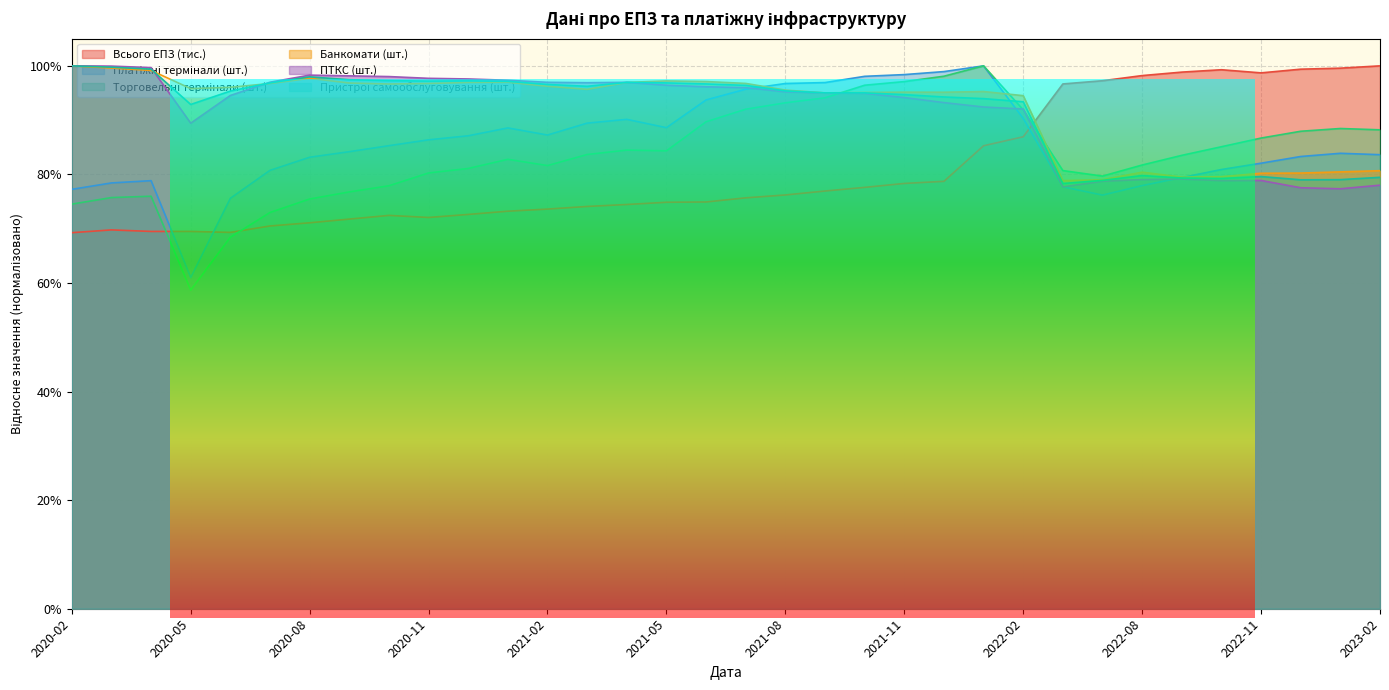

Which series changed the most between 2021-05 and 2022-09?

Всього ЕПЗ (тис.)